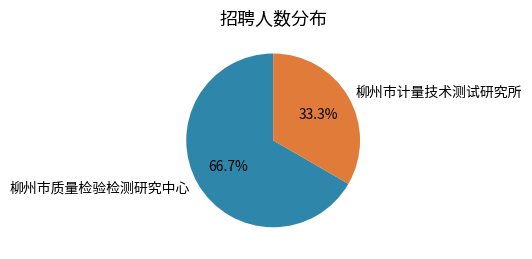

Between 柳州市质量检验检测研究中心 and 柳州市计量技术测试研究所, which is larger?

柳州市质量检验检测研究中心